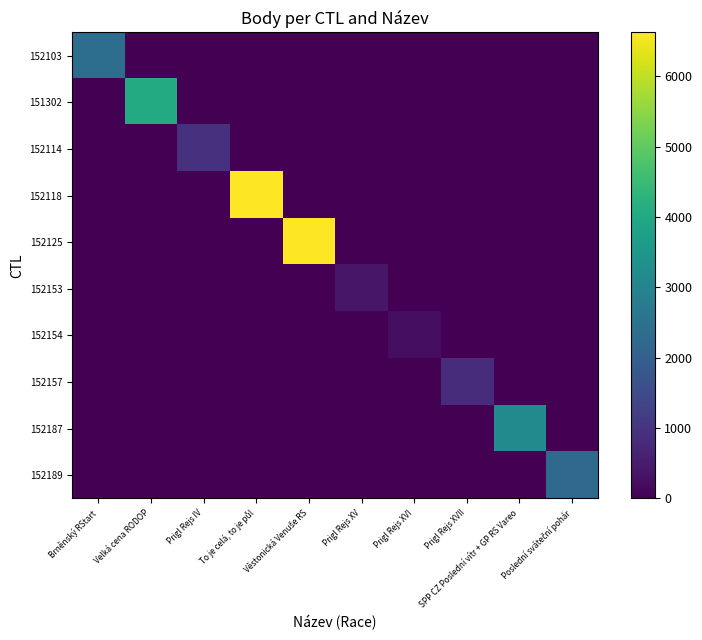

What is the difference between the highest and lowest values at To je celá, to je půl?

6623